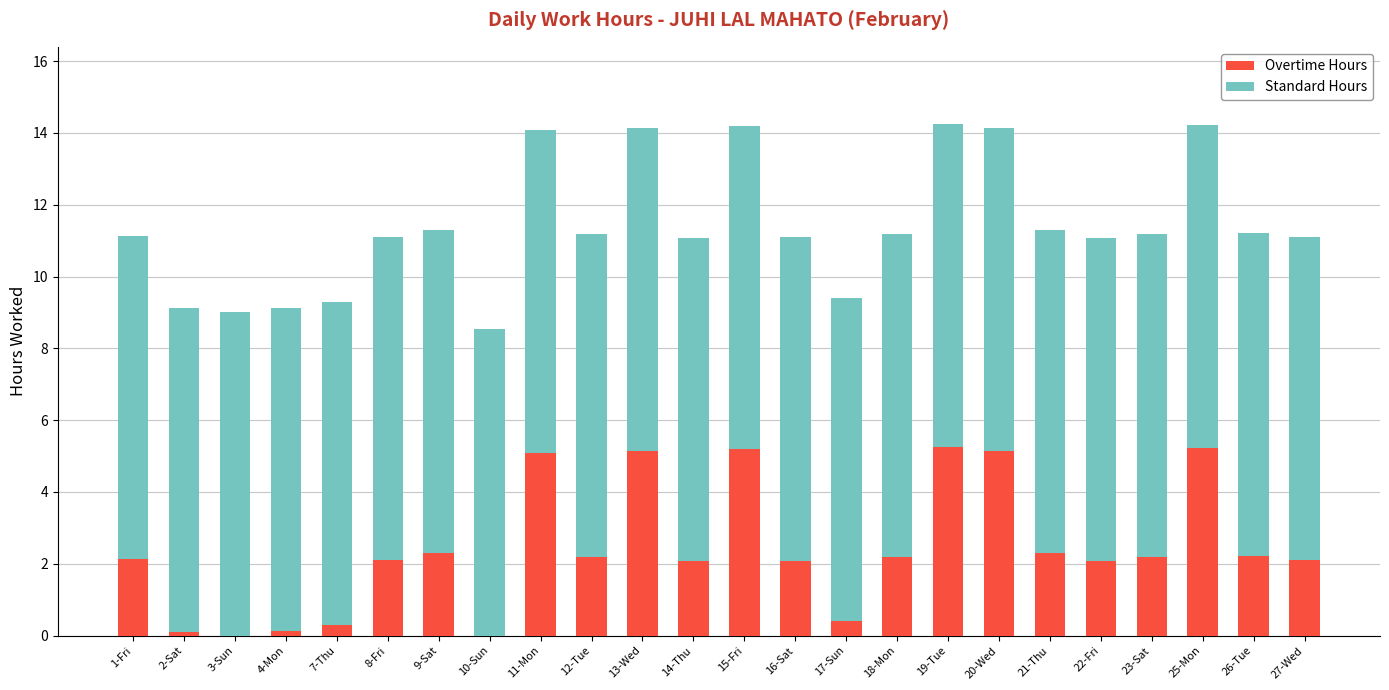

The Overtime Hours series shows 1.4 at 14-Thu. True or false?

False